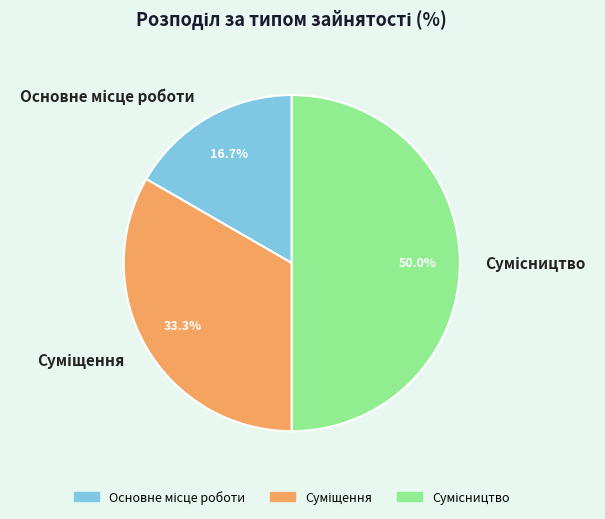

Count the number of slices in the pie.

3